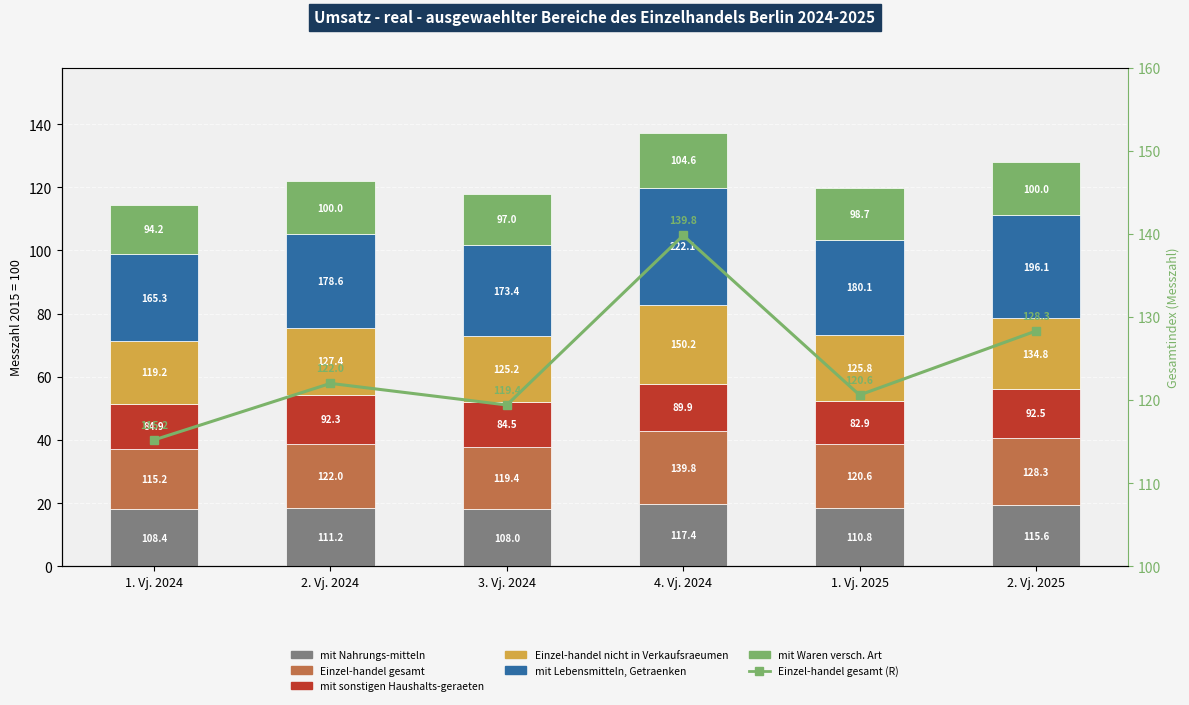

List the series in order of their peak value, highest first.

mit Lebensmitteln, Getraenken, Einzel-handel nicht in Verkaufsraeumen, Einzel-handel gesamt, mit Nahrungs-mitteln, mit Waren versch. Art, mit sonstigen Haushalts-geraeten